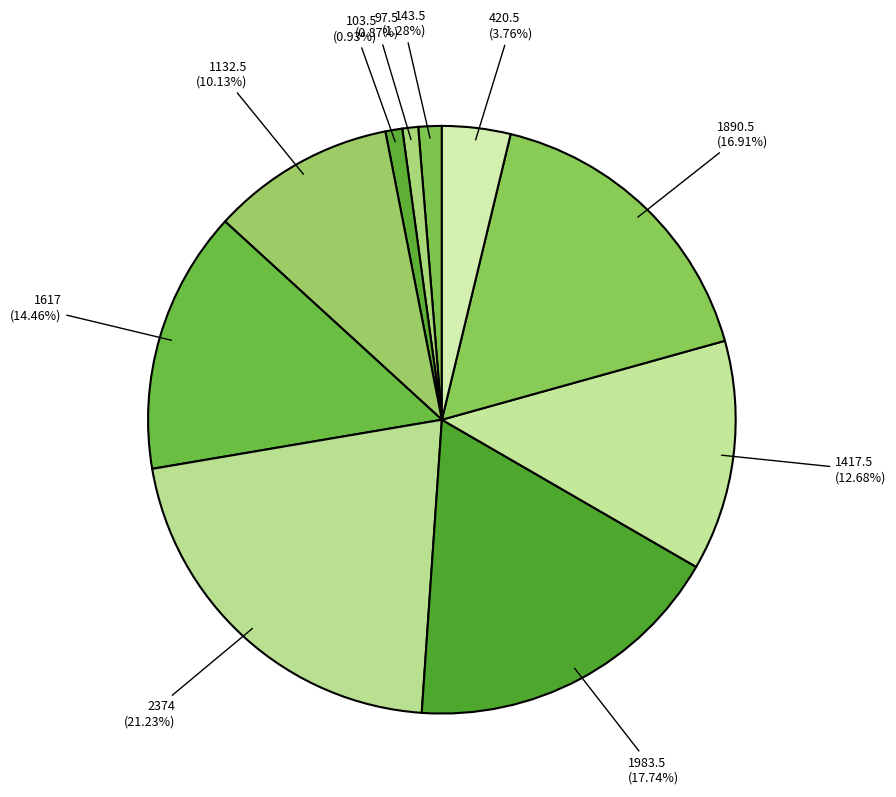

How many segments does this pie chart have?

10